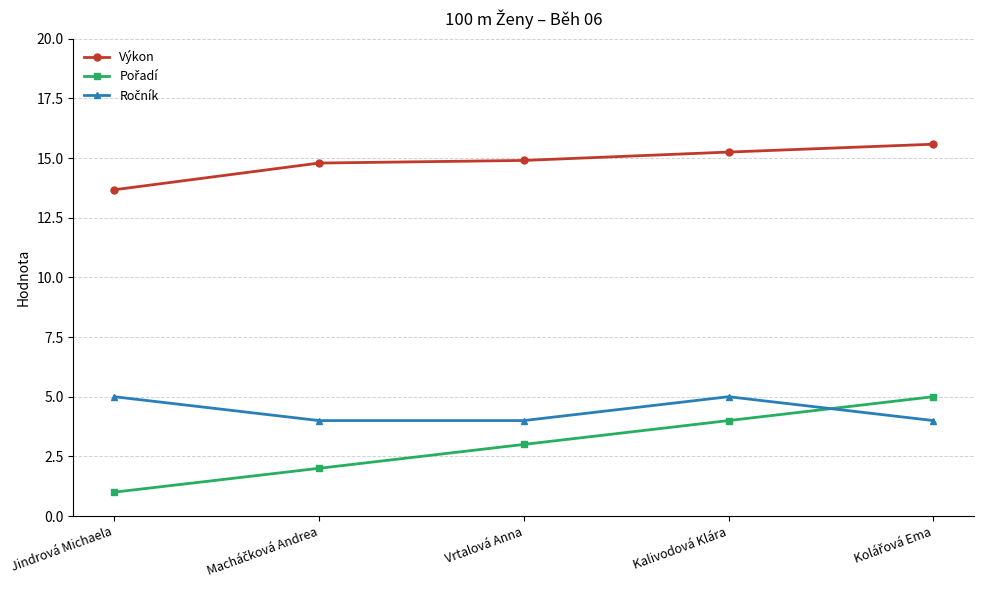

What is the minimum value shown in the chart?

1.0